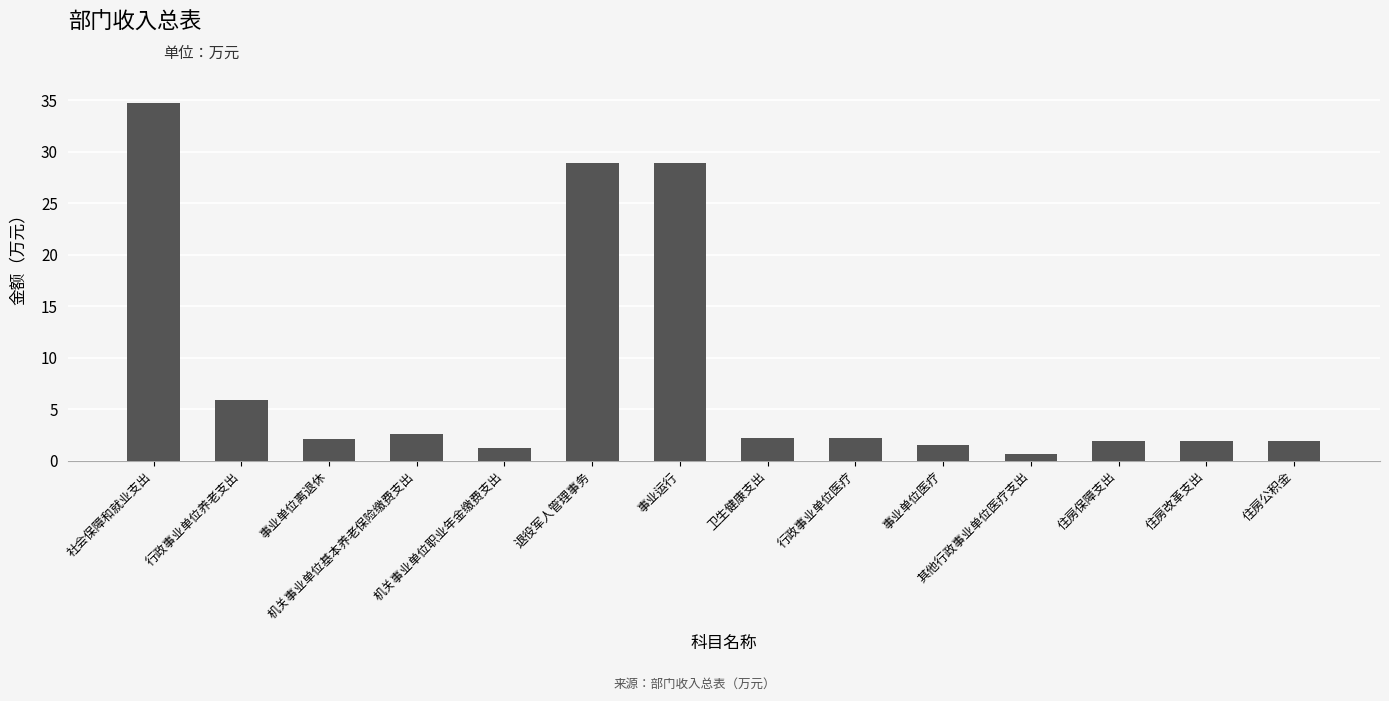

What is the value of the 8th bar from the left?

2.2